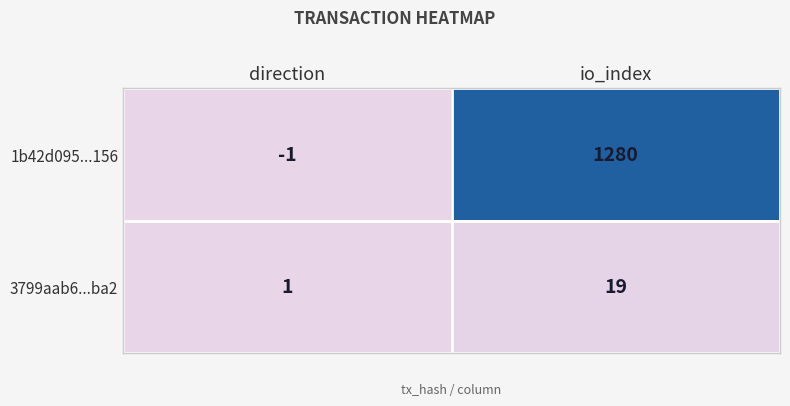

Is it true that 3799aab6...ba2 equals 1 at direction?

True